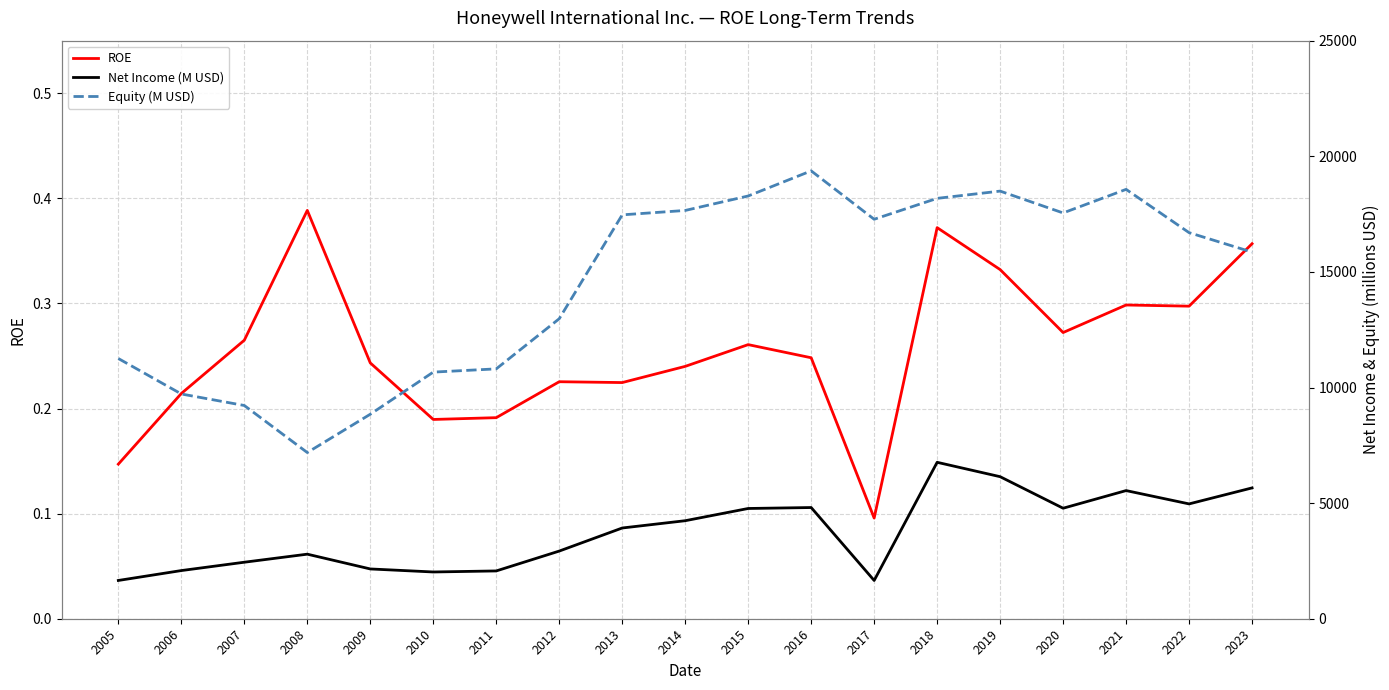

Is the value of Net Income (M USD) at 2006 greater than the value of ROE at 2008?

Yes